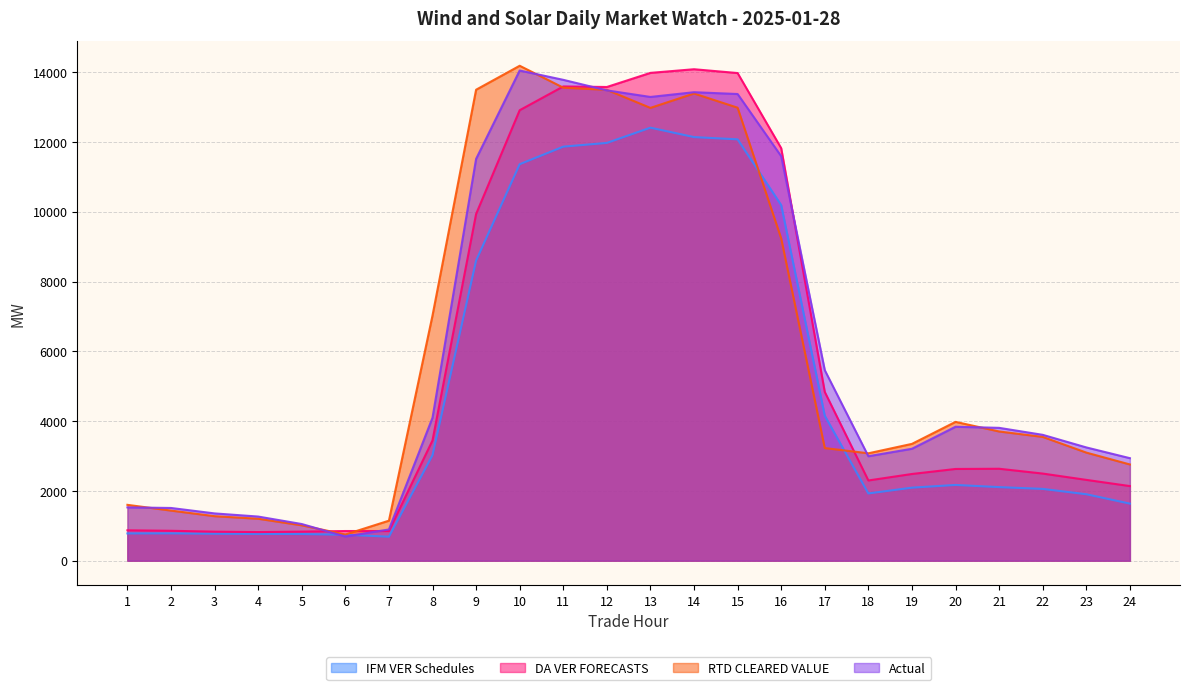

Reading left to right, what are all the values shown in this chart?

IFM VER Schedules: 781.1	782.7	772.7	767.7	763.9	743.0	687.3	3023.4	8599.1	11361.2	11864.1	11971.5	12408.3	12138.2	12073.8	10190.0	4153.6	1926.9	2092.2	2170.5	2108.0	2056.9	1903.9	1635.0
DA VER FORECASTS: 870.6	856.6	831.6	819.8	832.6	850.0	849.5	3445.5	9934.3	12908.4	13589.5	13573.8	13978.5	14082.9	13973.7	11820.2	4835.2	2298.2	2484.3	2628.1	2634.2	2496.4	2315.4	2137.6
RTD CLEARED VALUE: 1600.0	1435.5	1274.9	1201.5	1013.2	749.4	1146.2	7025.8	13495.8	14182.2	13555.1	13491.4	12975.0	13387.5	12980.6	9234.5	3226.8	3076.9	3347.2	3977.6	3702.3	3547.1	3097.4	2757.2
Actual: 1527.0	1510.4	1354.3	1264.3	1050.3	691.8	894.7	4096.2	11513.0	14045.7	13779.0	13476.9	13288.6	13424.4	13372.6	11590.2	5458.4	2993.0	3207.1	3837.8	3806.3	3606.1	3245.5	2937.3